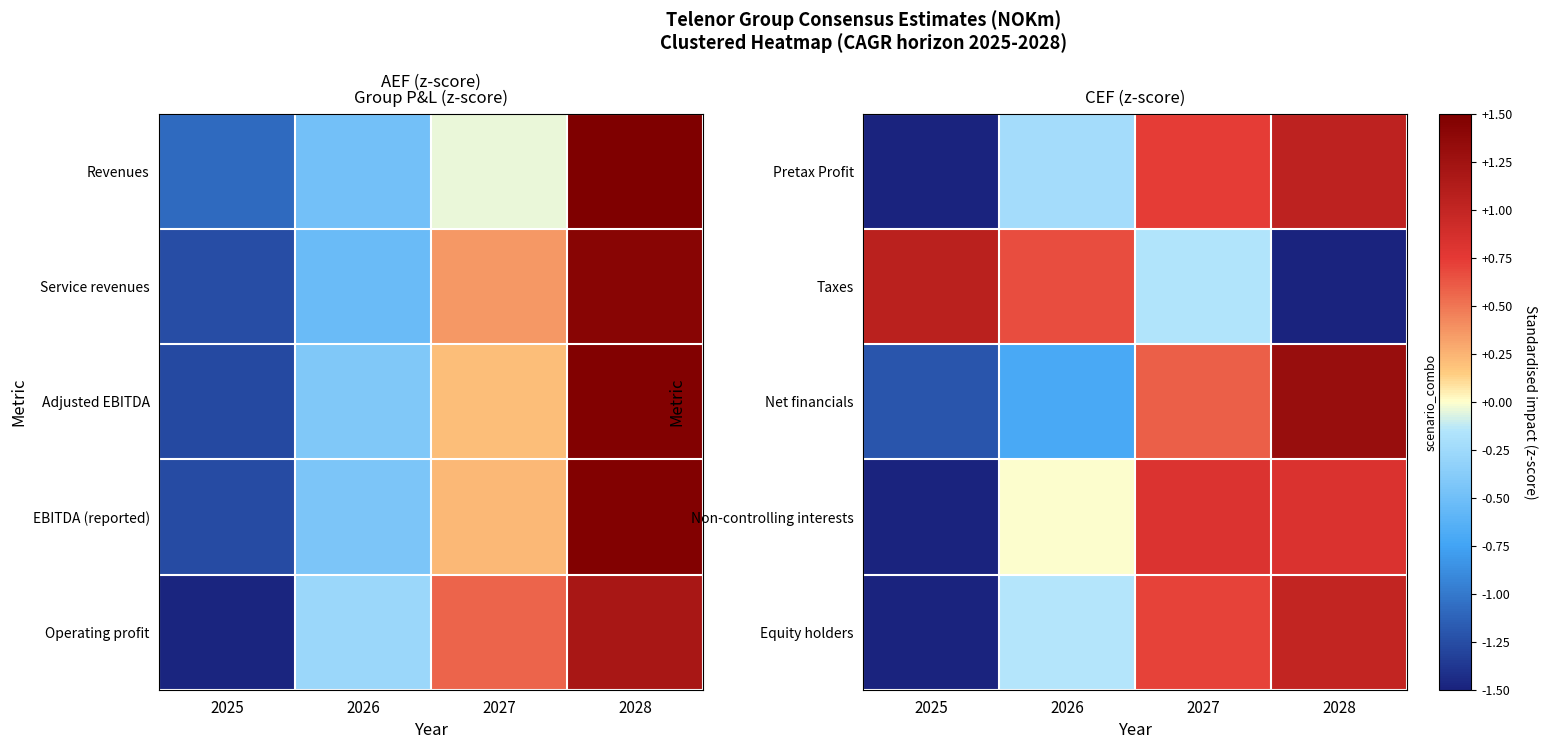

How many data points does each series have?

4